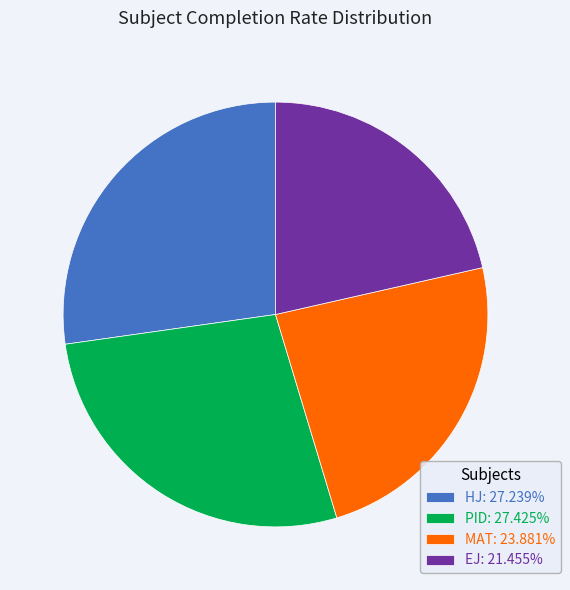

Does EJ: 21.455% account for over 50% of the chart?

No